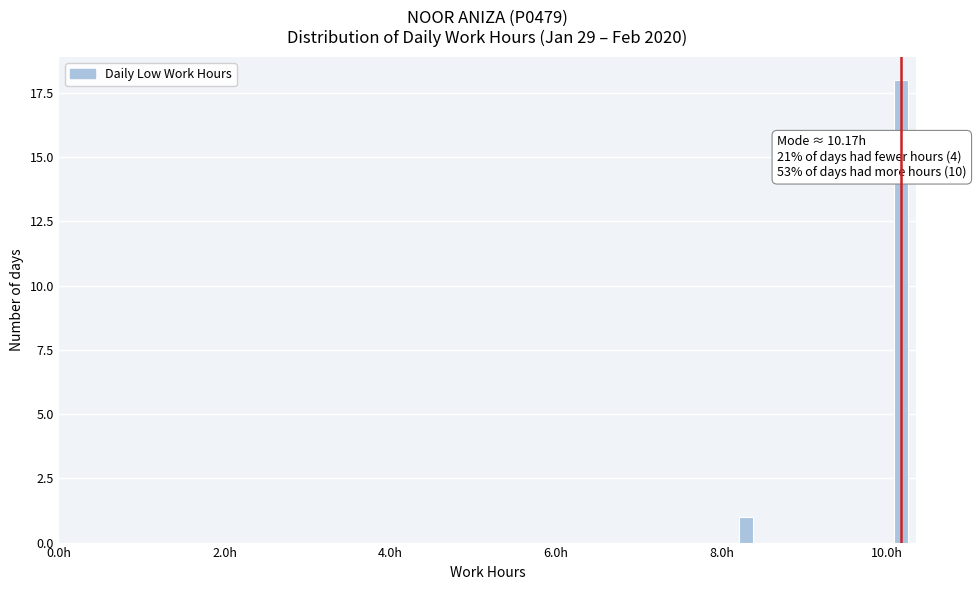

Read against the x-axis, roughly where is the centre of the tallest bar?

10.2